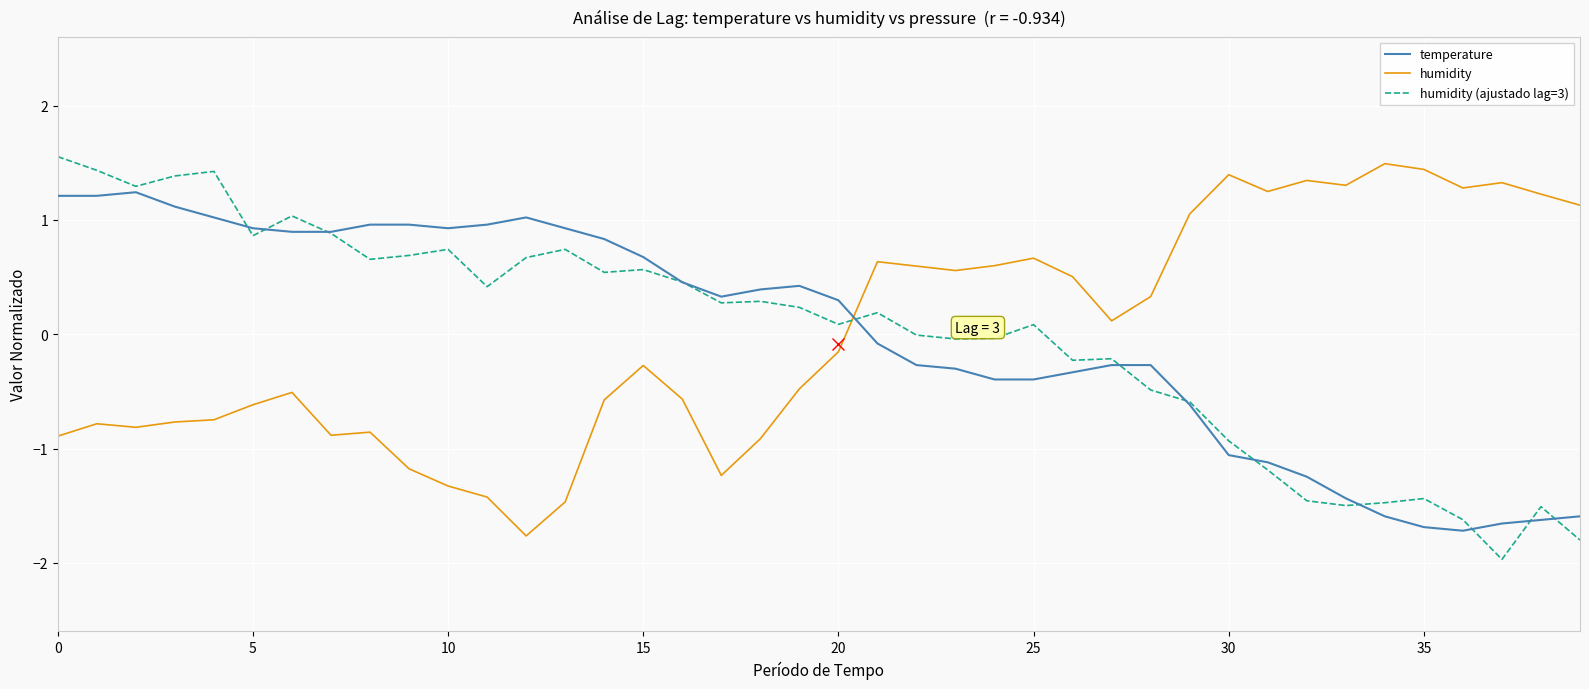

What is the minimum value for humidity (ajustado lag=3)?

-2.0